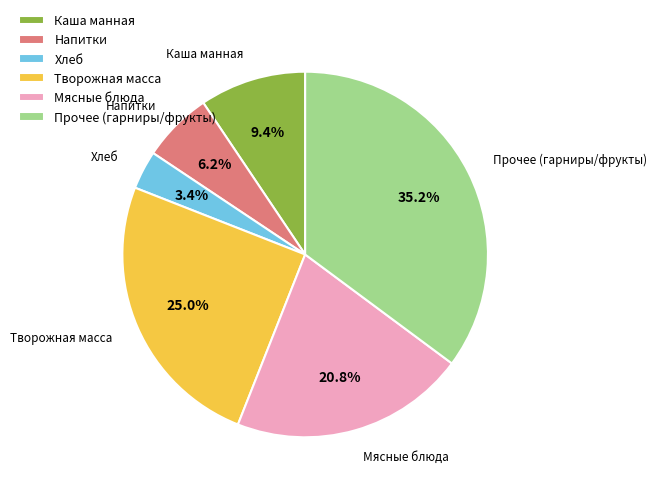

Is there a majority slice in this chart?

No